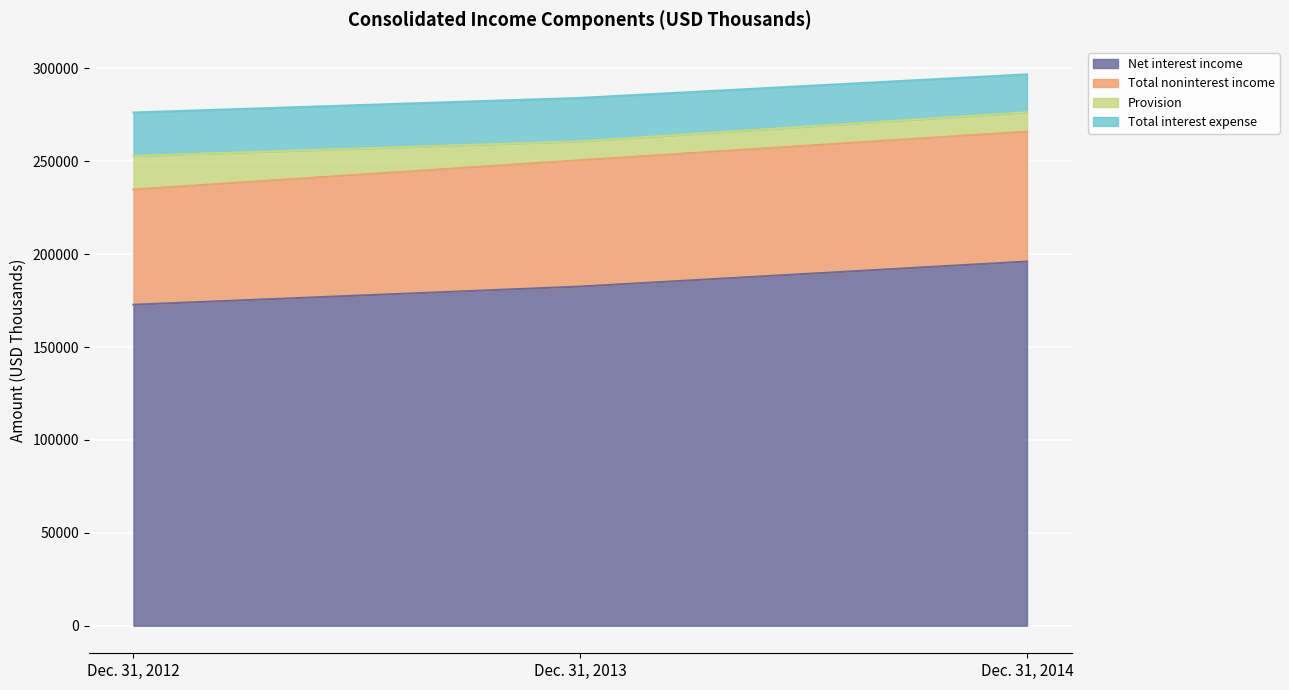

Where does the Provision series first go above 10403?

Dec. 31, 2012